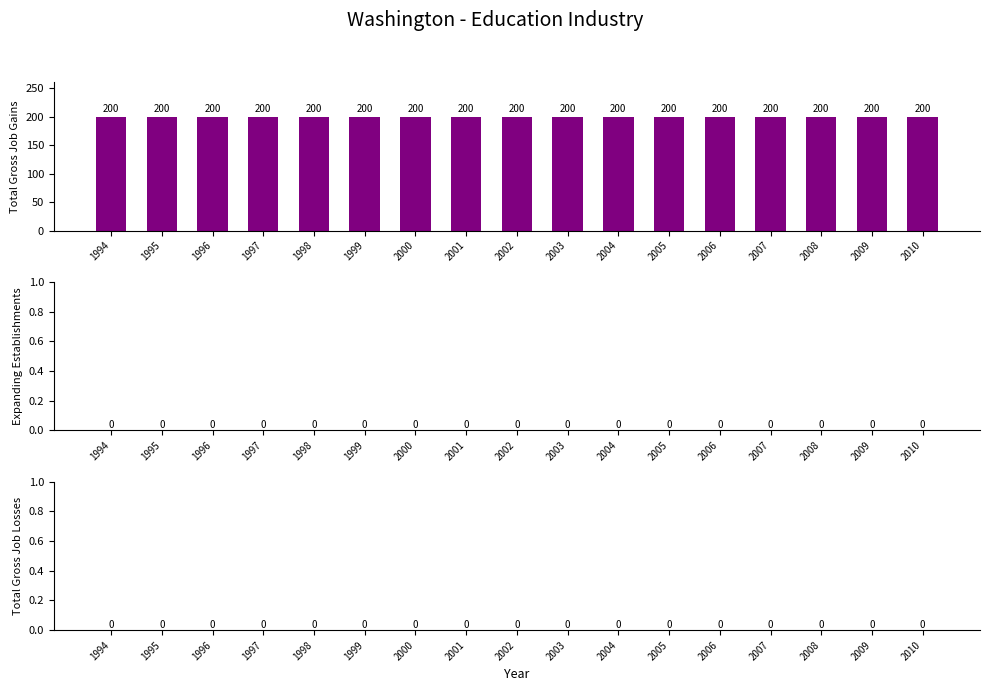

List the series in order of their peak value, highest first.

Total Gross Job Gains, Expanding Establishments, Total Gross Job Losses